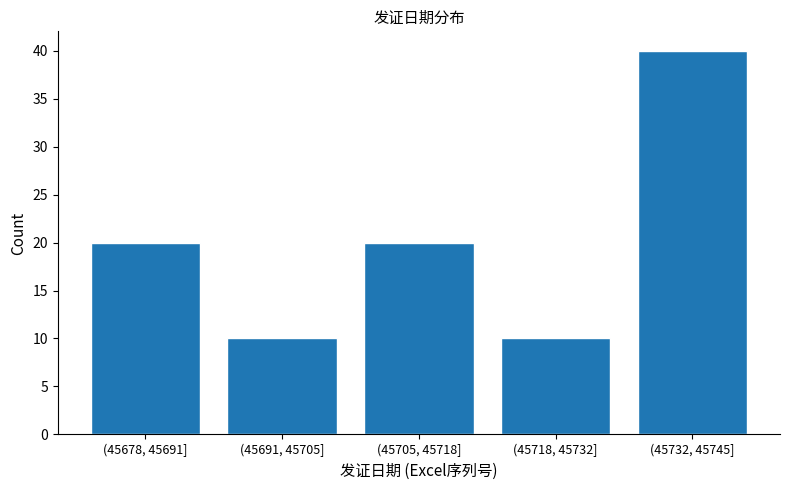

Reading right to left, list all the values displayed in this chart.

(45732, 45745]=40	(45718, 45732]=10	(45705, 45718]=20	(45691, 45705]=10	(45678, 45691]=20